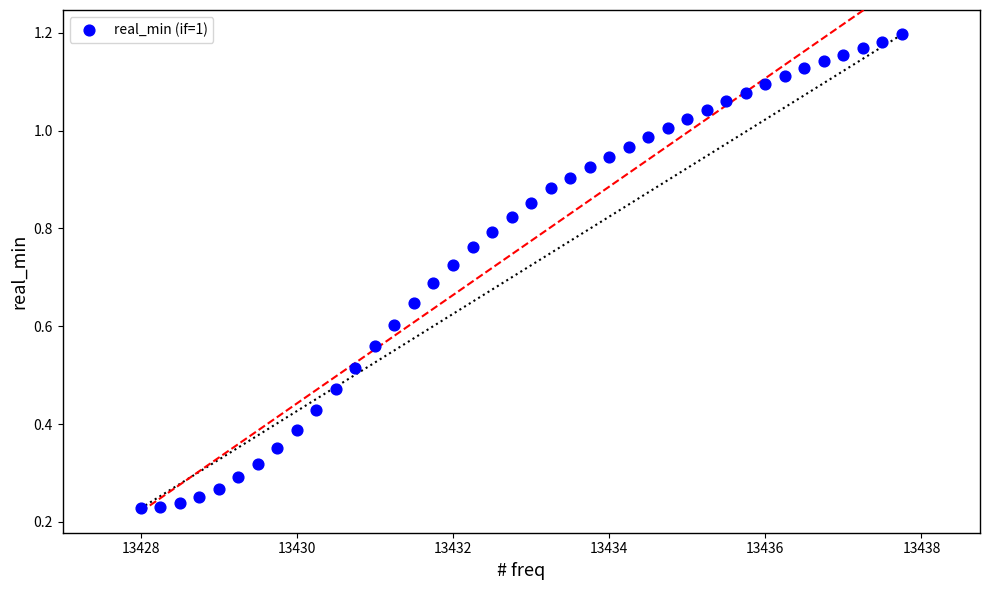

What is the range of X values (max minus min)?

9.8